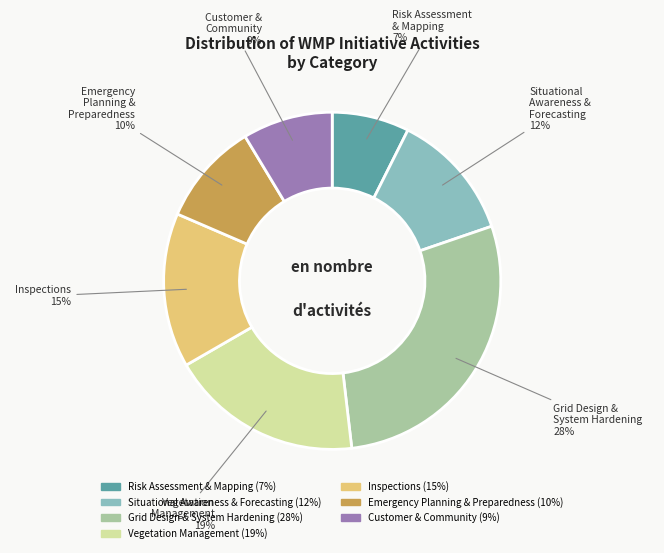

Is there a majority slice in this chart?

No